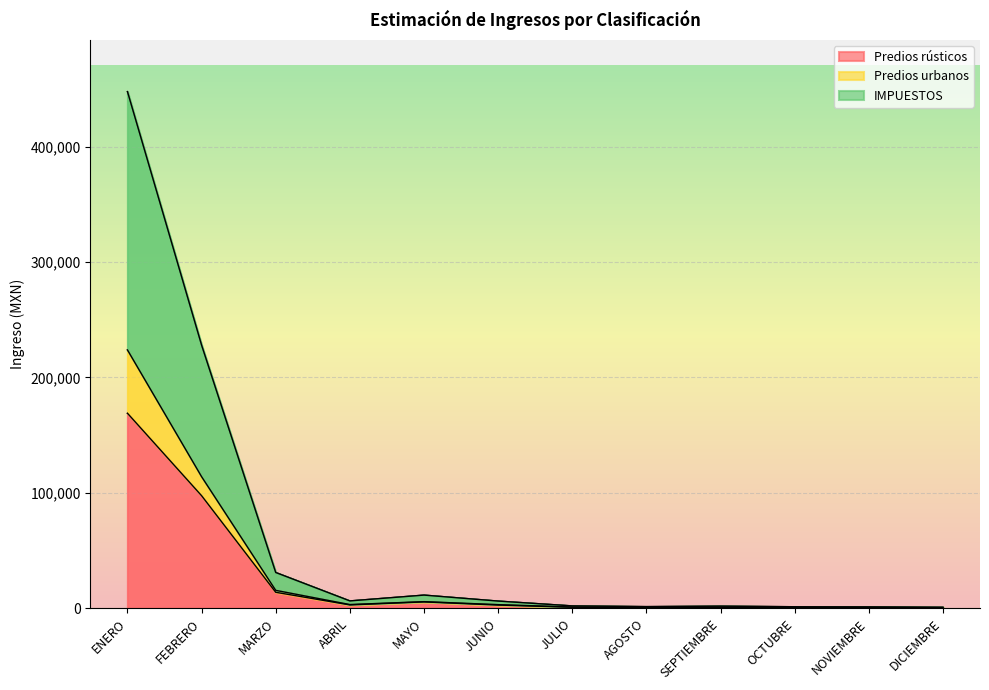

True or false: Predios urbanos and Predios rústicos cross at least once.

False